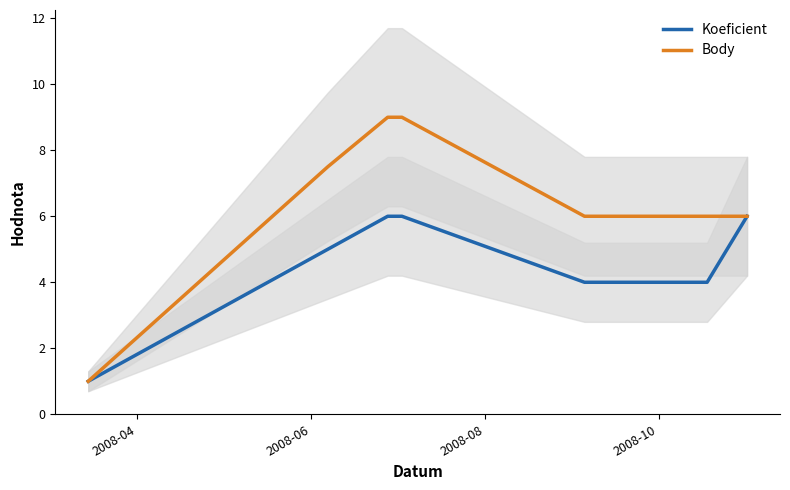

What is the value of the Koeficient point at the 2nd from the left?

5.0